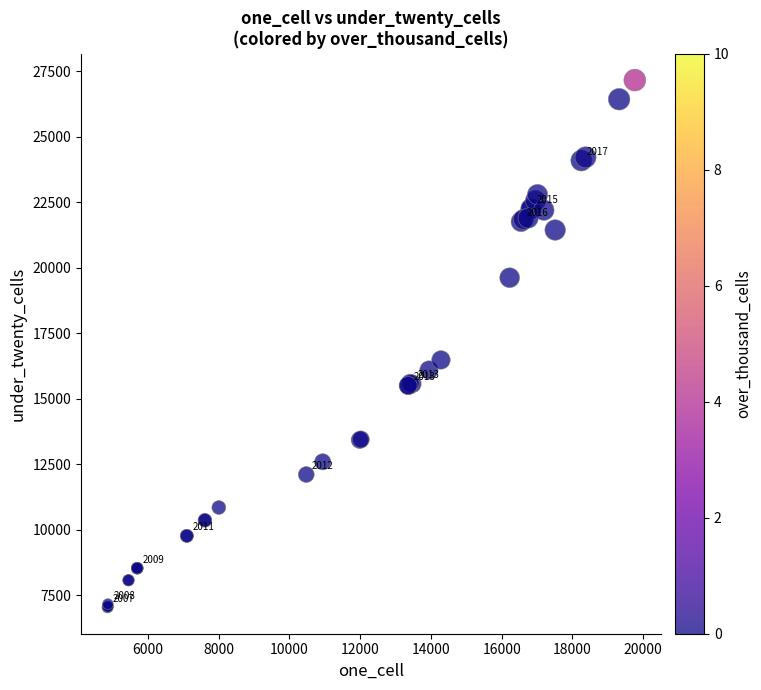

What Y value in the scatter plot is closest to 17096?

16478